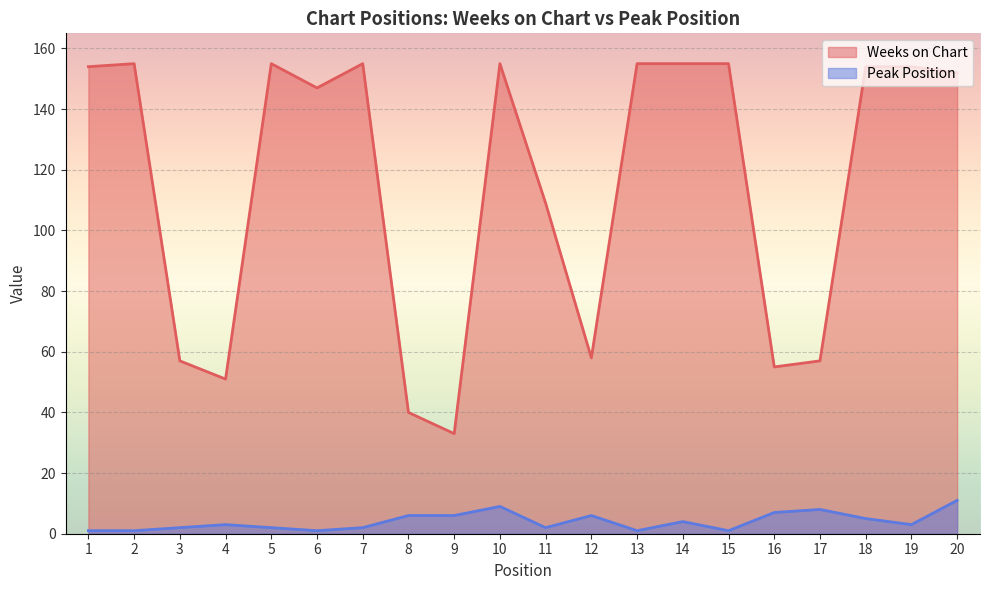

What is the value of the Weeks on Chart point at the 18th from the left?

154